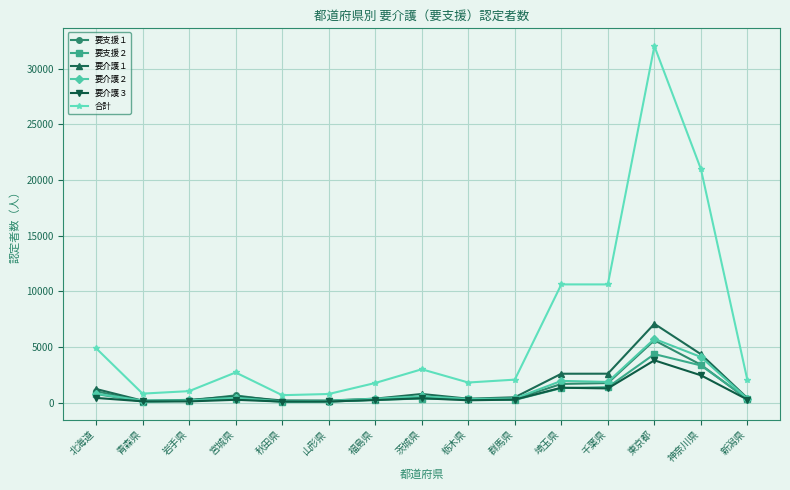

What is the difference between the 要介護３ values at 東京都 and 栃木県?

3591